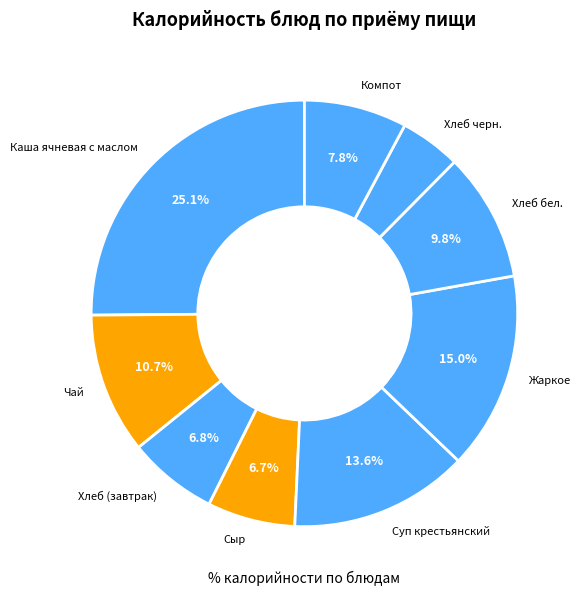

What percentage is the Сыр slice, to the nearest percent?

7%